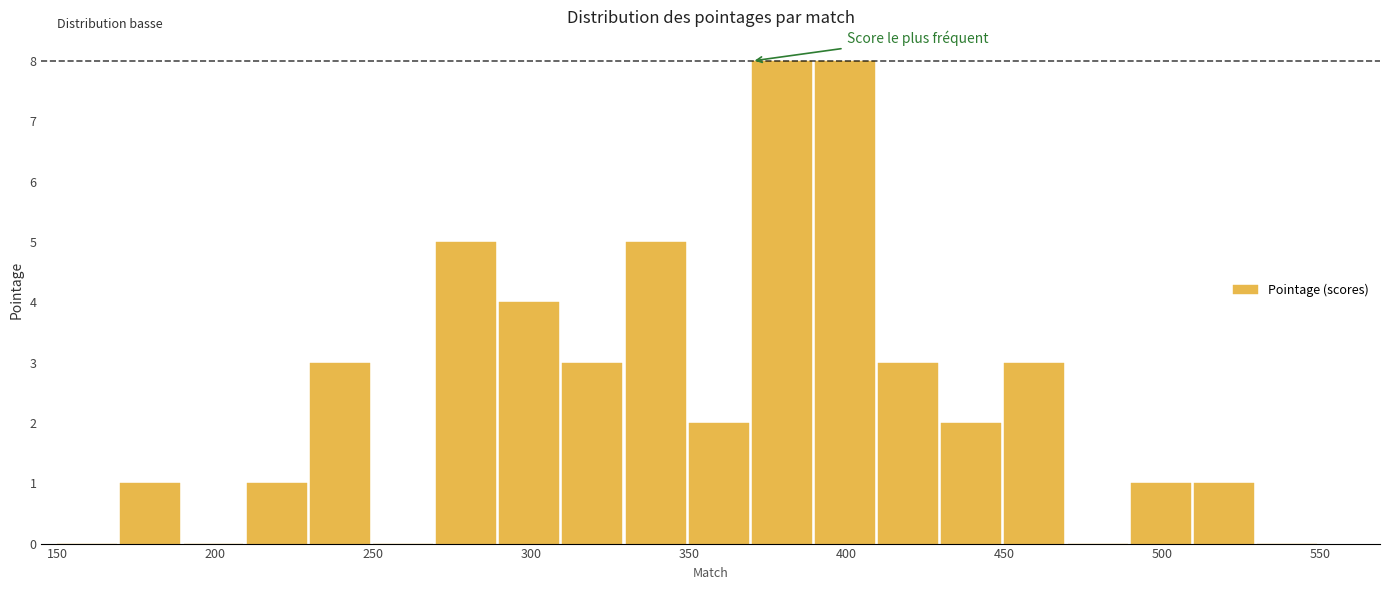

How tall is the bar that spans 450 to 470 on the x-axis? The values are not printed on the chart, so give them approximately, as read against the axis.

3